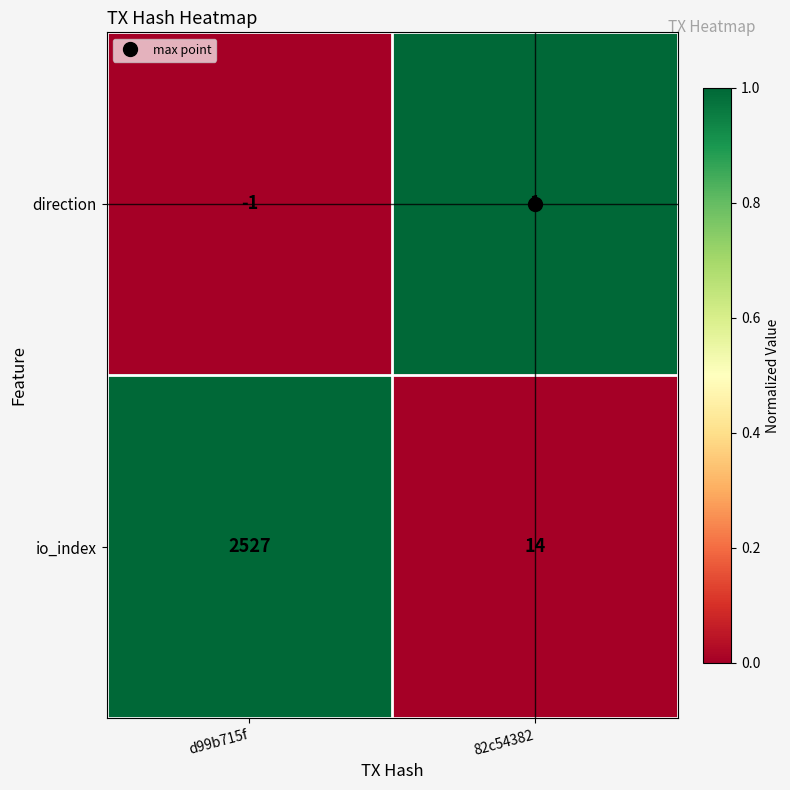

Rank the series by their maximum value, from highest to lowest.

io_index, direction